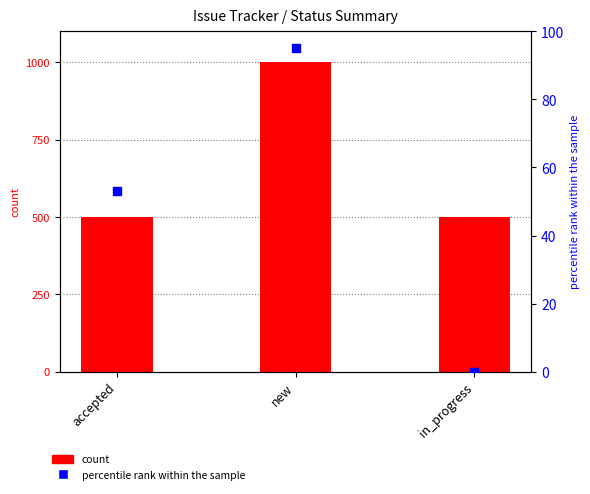

What are all the series names shown in the legend?

count, percentile rank within the sample